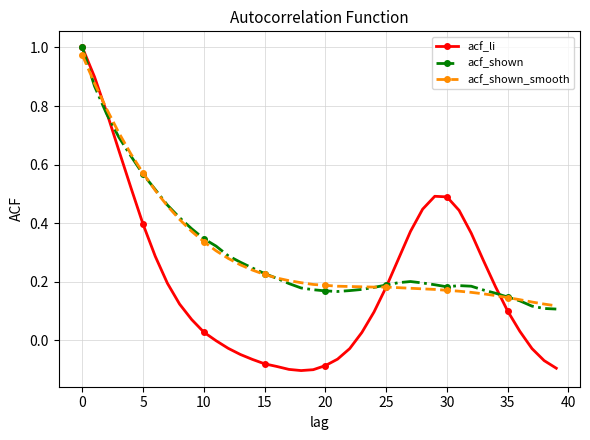

What are all the series names shown in the legend?

acf_li, acf_shown, acf_shown_smooth